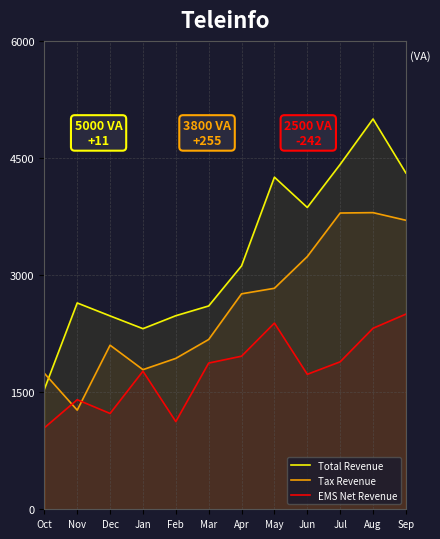

Does the chart display data point markers on the line(s)?

No